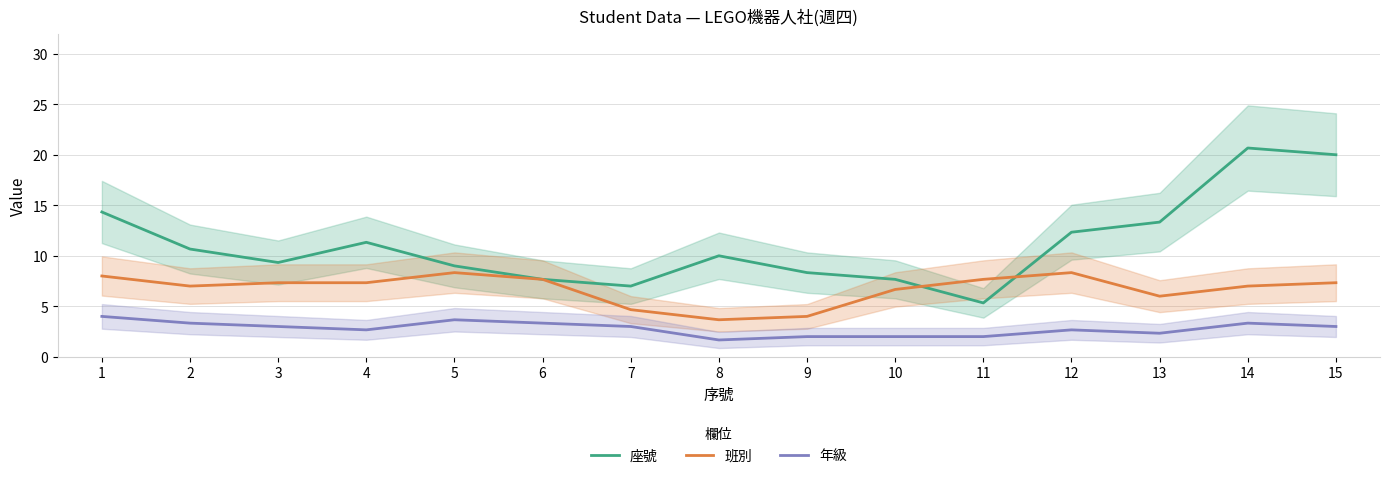

At 14, list the series in order from largest to smallest.

座號, 班別, 年級